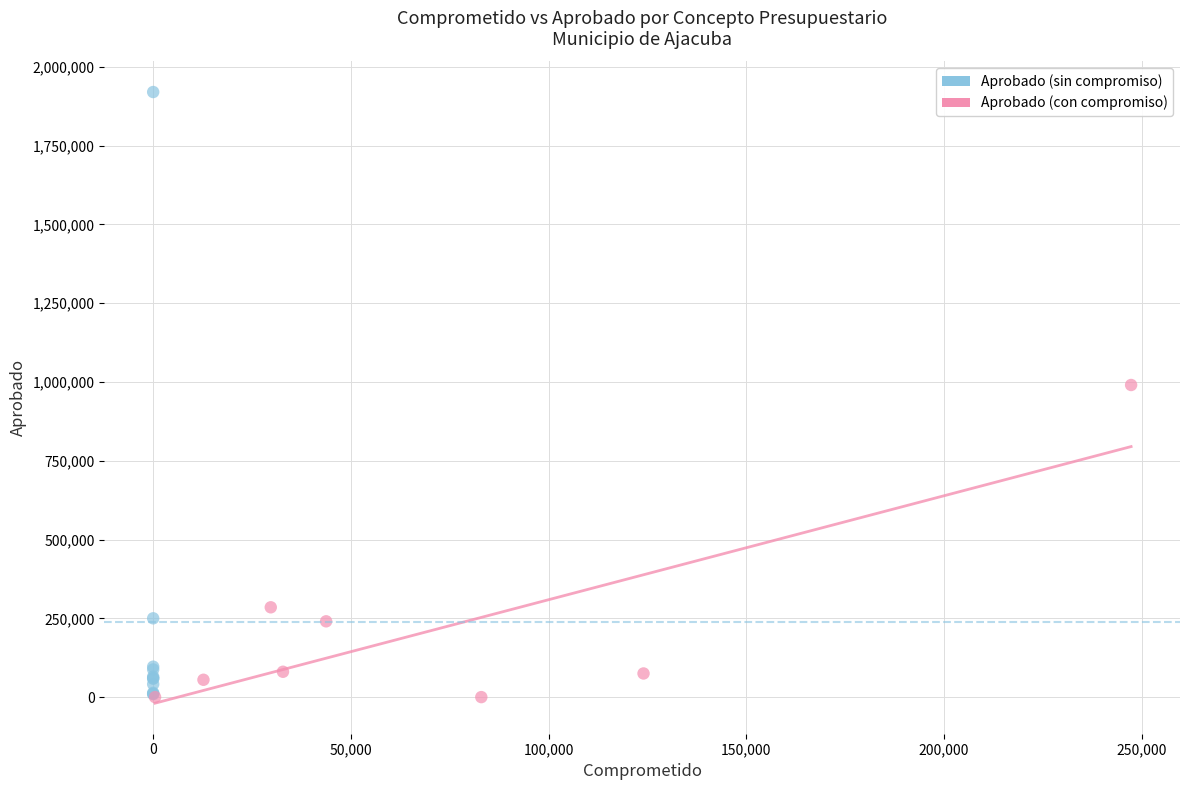

Which series reaches the maximum Y coordinate?

Aprobado (sin compromiso)